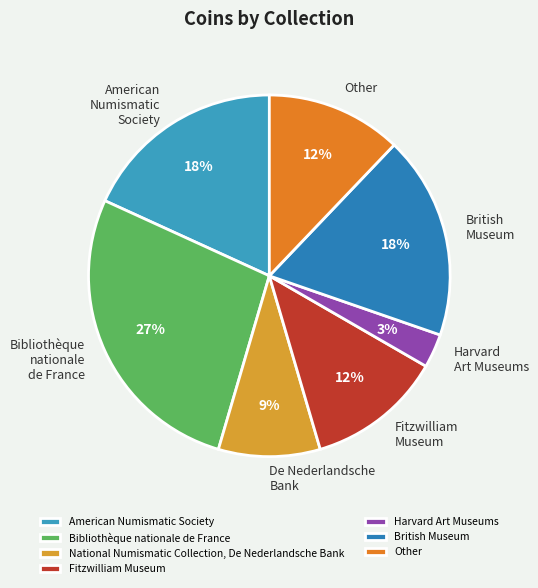

Which has a higher value, Harvard Art Museums or British Museum?

British Museum